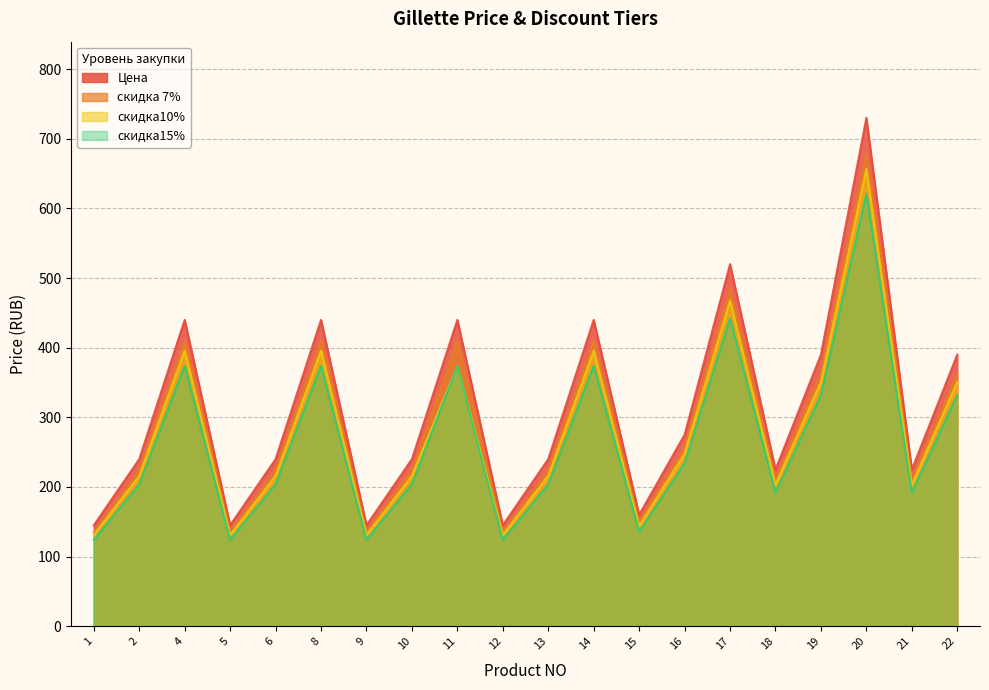

List the labels in order of Цена value, largest first.

20, 17, 4, 8, 11, 14, 19, 22, 16, 2, 6, 10, 13, 18, 21, 15, 1, 5, 9, 12